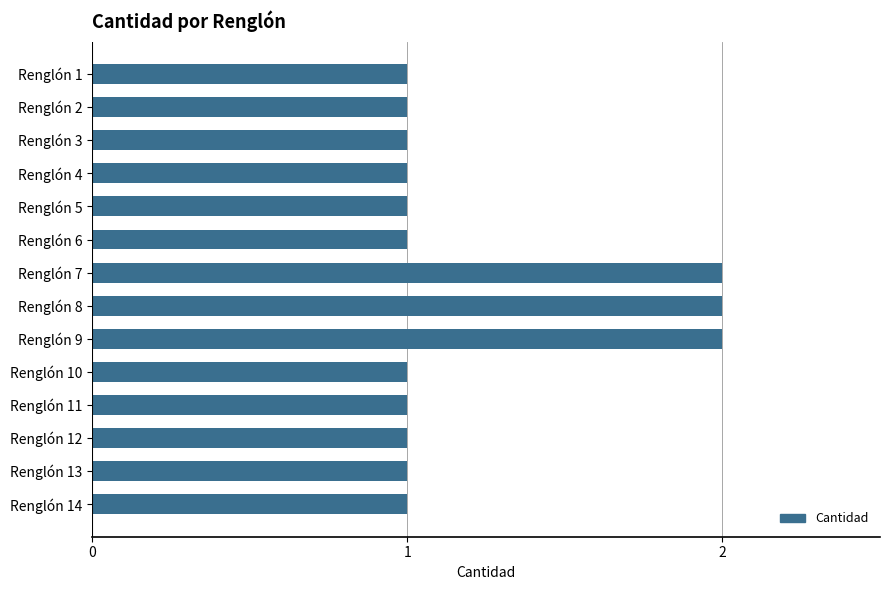

Is it true that the value at Renglón 5 is 1?

True